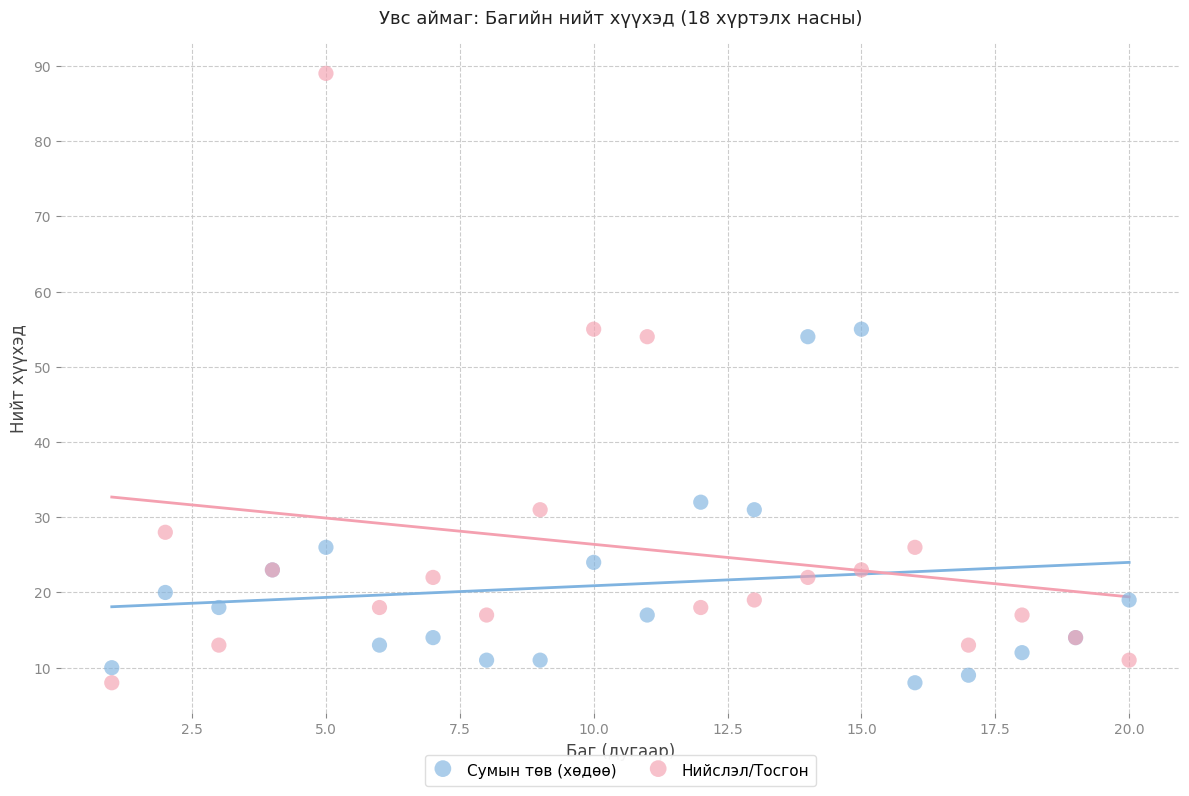

What is the X range (max minus min) for the scatter plot?

19